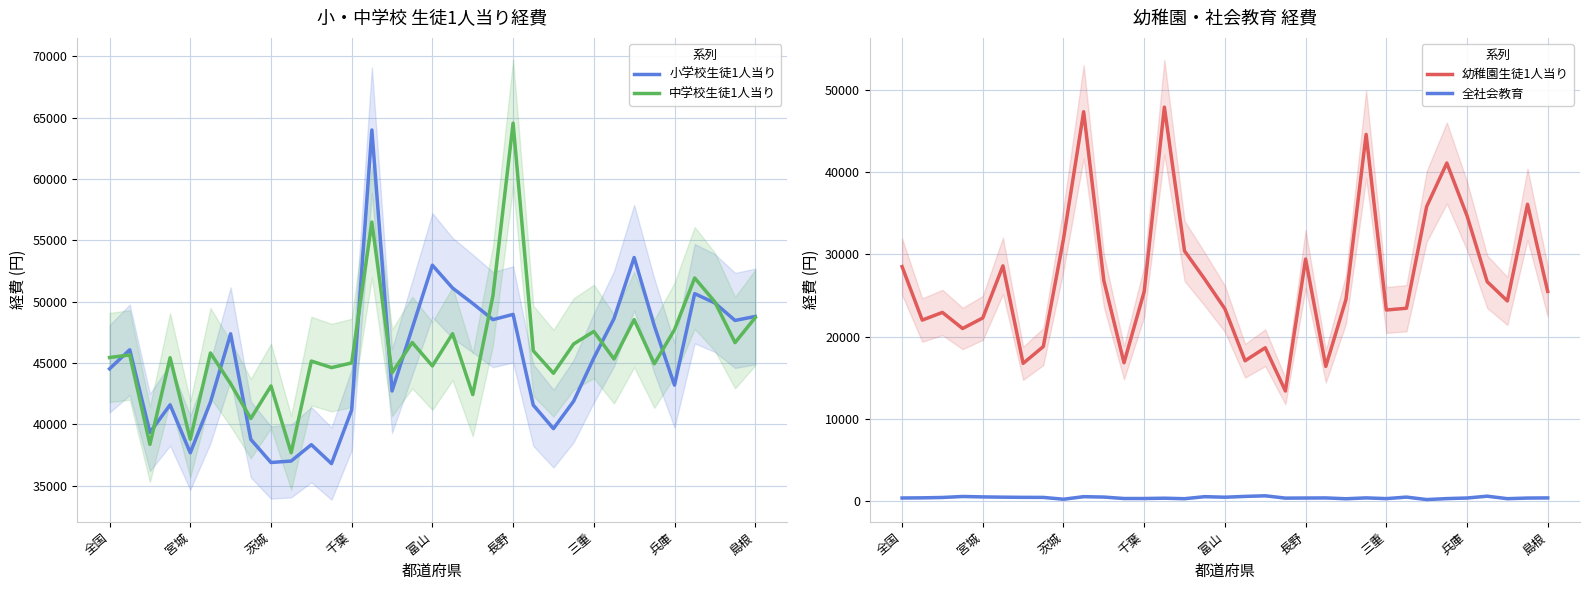

True or false: 小学校生徒1人当り has a value of 48961 at 長野.

True